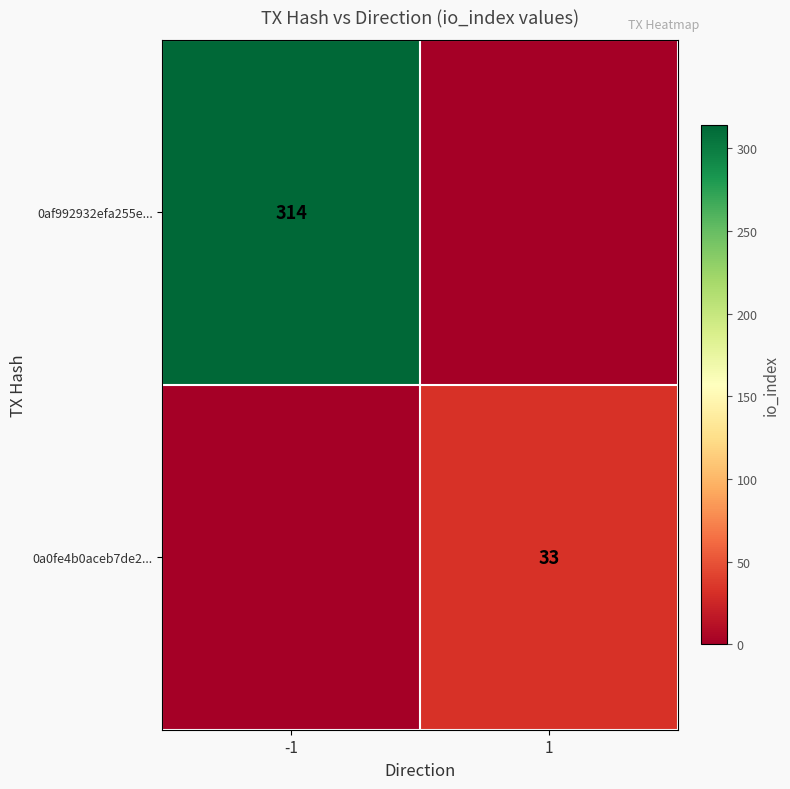

Is it true that 0af992932efa255e... equals 559 at -1?

False